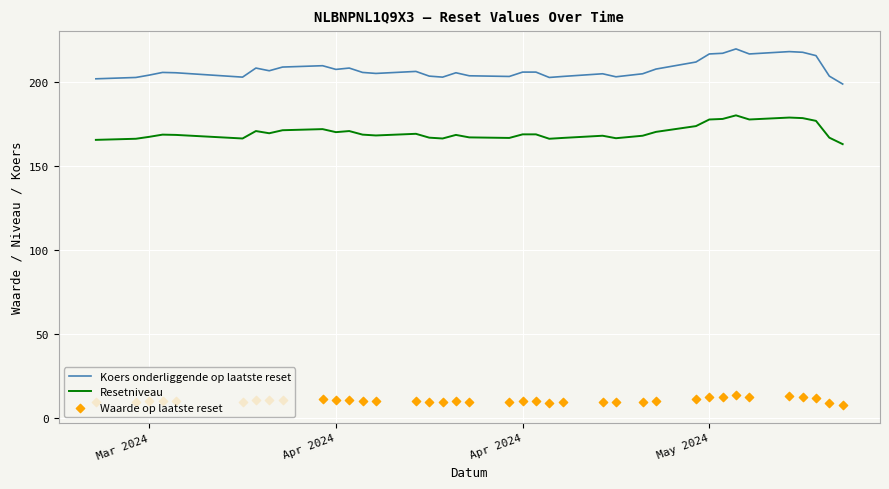

Which series has the largest total across all categories?

Koers onderliggende op laatste reset